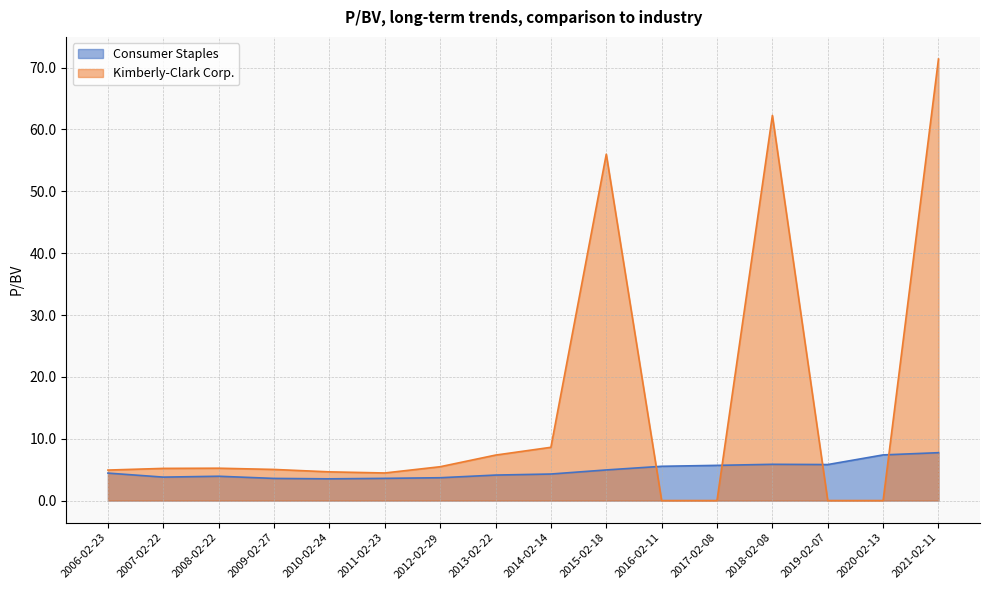

What is the difference between the maximum and second lowest values in the Consumer Staples series?

4.2